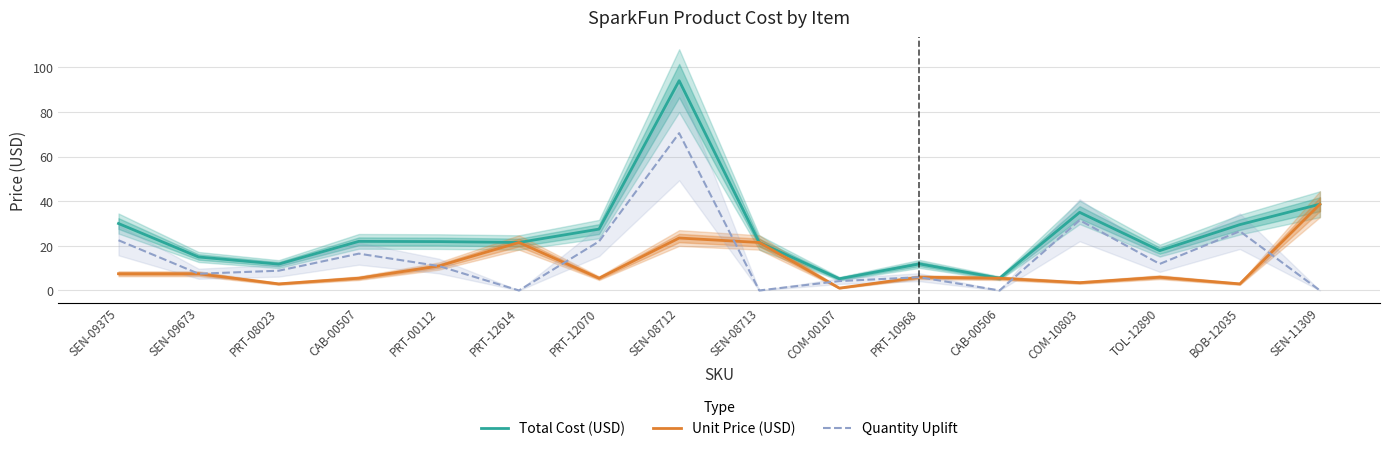

What position from the left is PRT-00112?

5